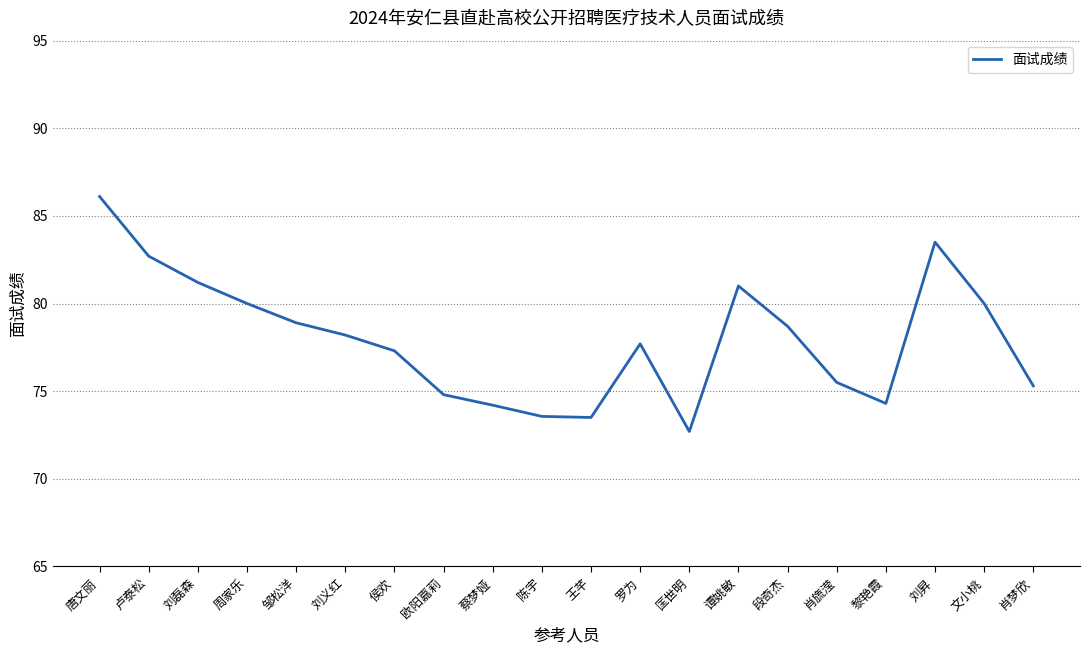

Where is the first local maximum?

罗为